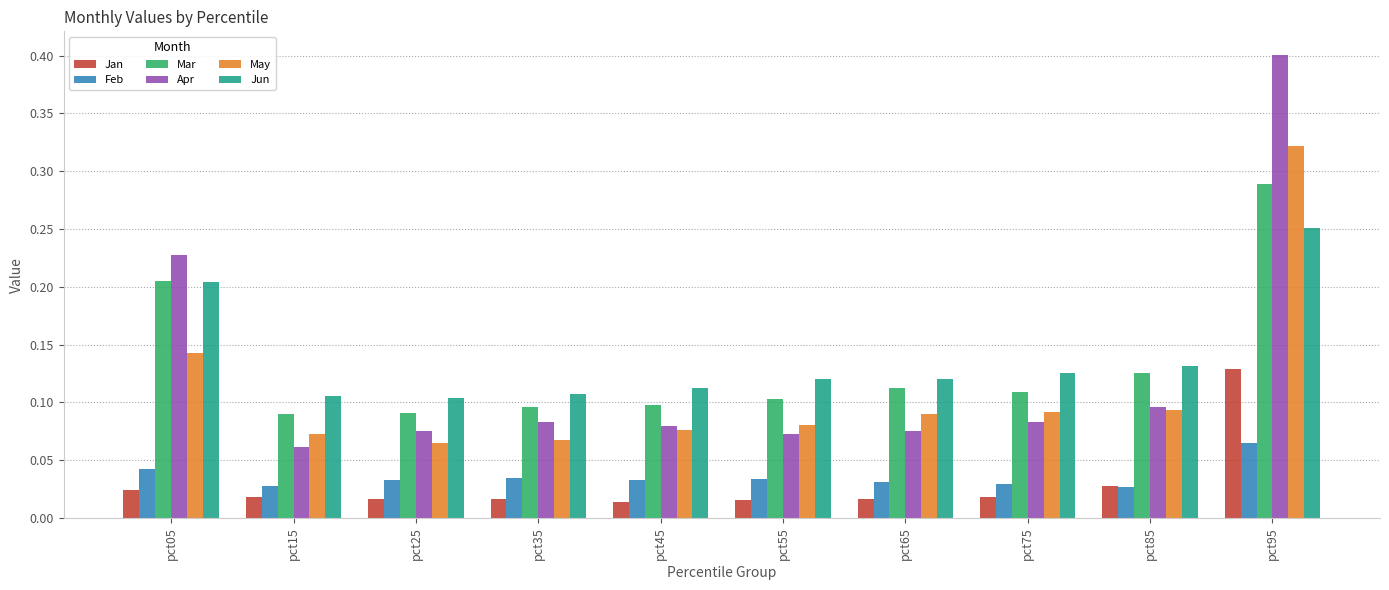

What is the sum of all Feb values?

0.4